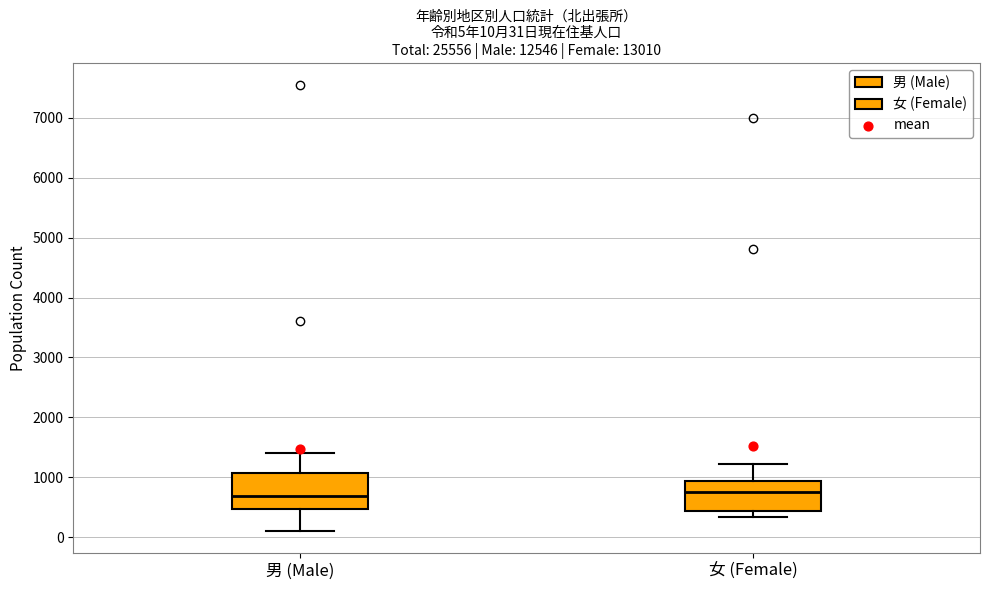

Which box is the tallest, from its lower edge to its upper edge?

男 (Male)